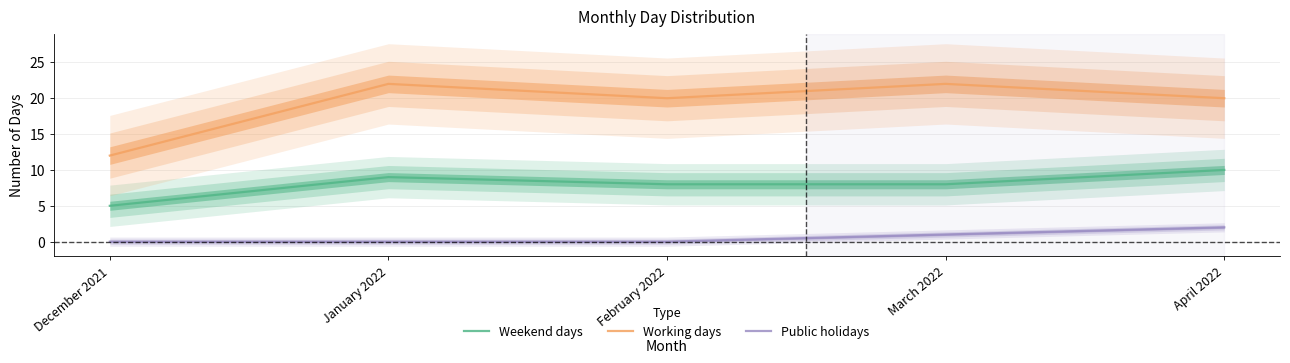

Reading right to left, what are all the values shown in this chart?

Weekend days: April 2022=10	March 2022=8	February 2022=8	January 2022=9	December 2021=5
Working days: April 2022=20	March 2022=22	February 2022=20	January 2022=22	December 2021=12
Public holidays: April 2022=2	March 2022=1	February 2022=0	January 2022=0	December 2021=0